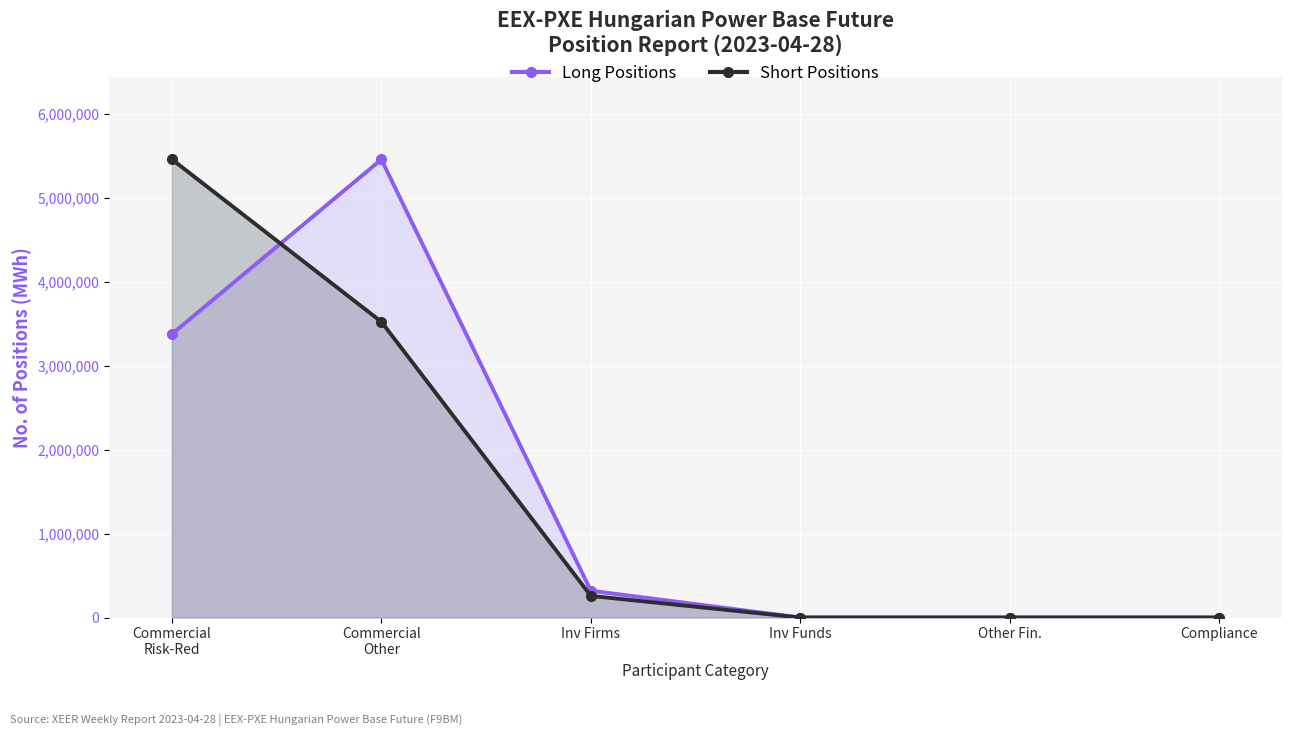

Is the value of Long Positions (line) at Inv Funds greater than the value of Short Positions (line) at Other Fin.?

No